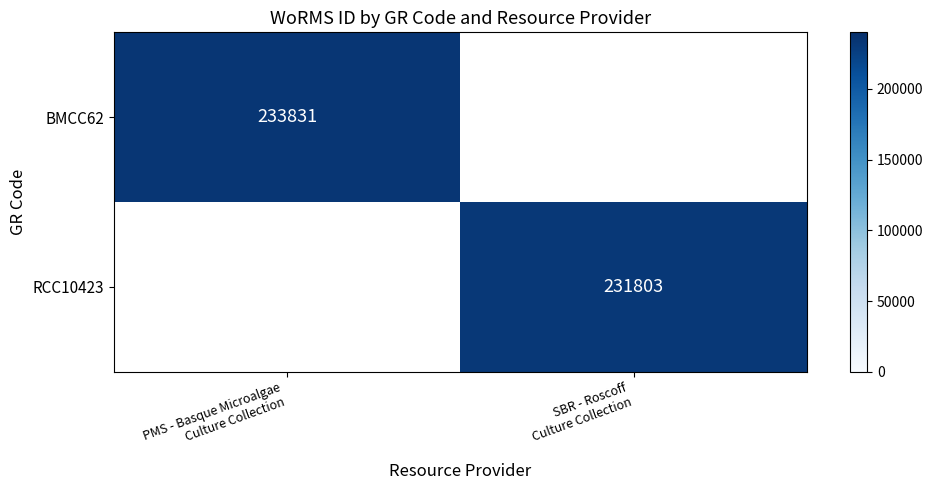

Which category has the highest value in the BMCC62 series?

PMS - Basque Microalgae Culture Collection